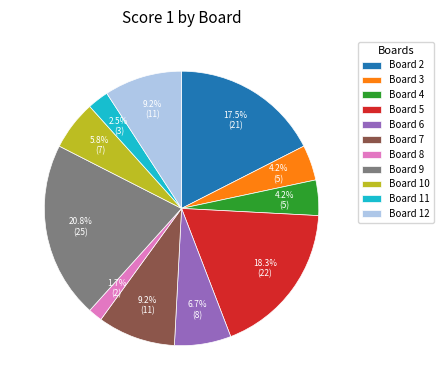

Does any single category account for the majority?

No